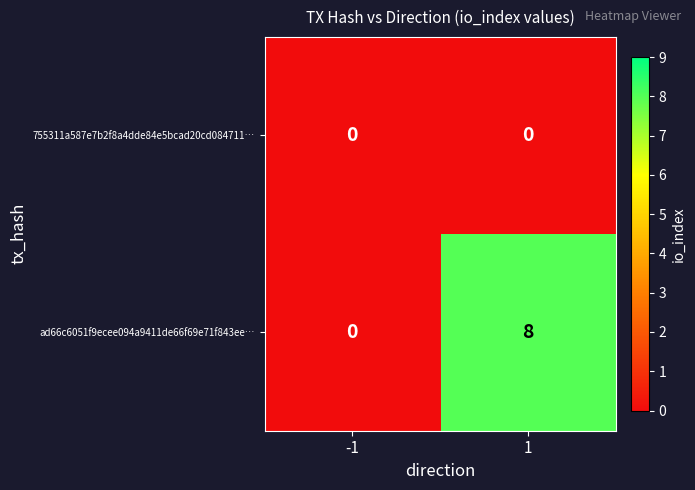

Is it true that ad66c6051f9ecee094a9411de66f69e71f843ee… equals 8 at 1?

True